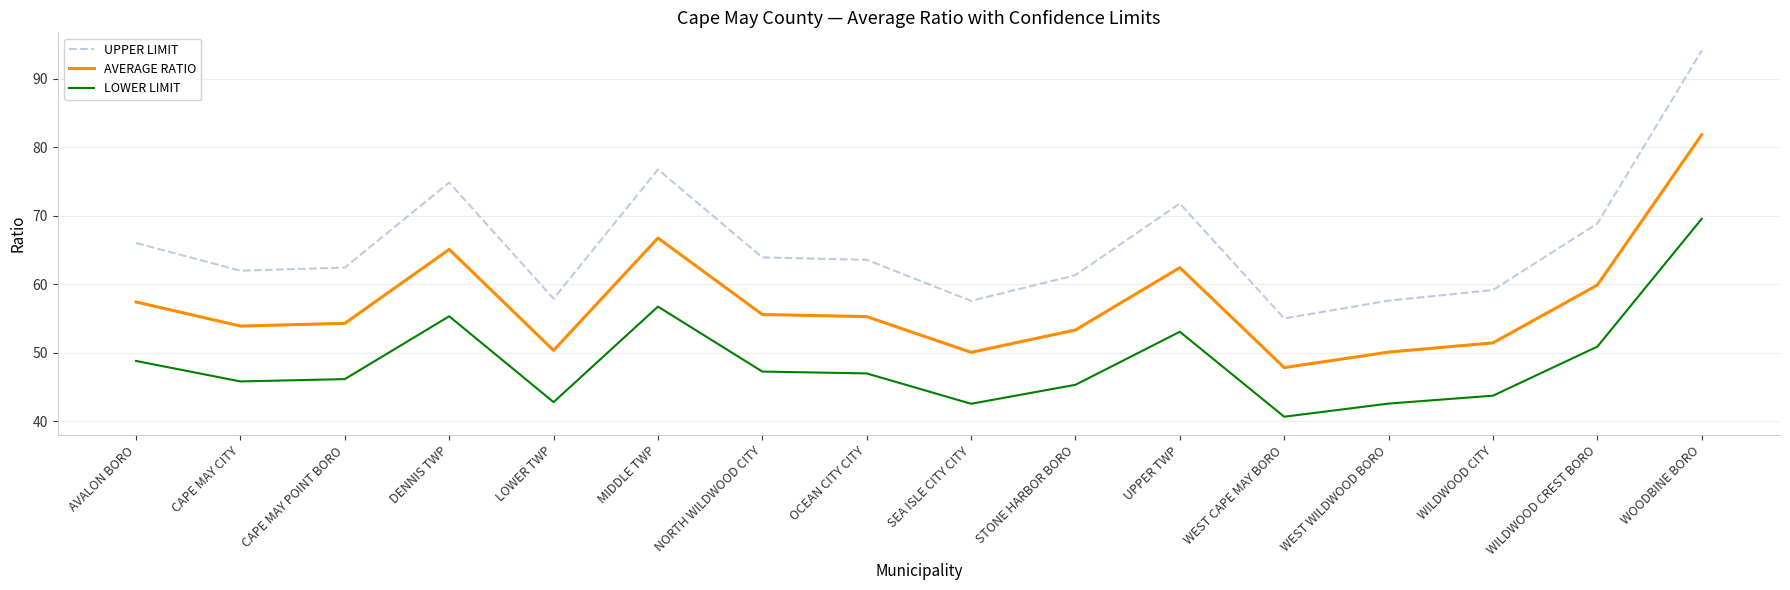

What is the minimum value for UPPER LIMIT?

55.0